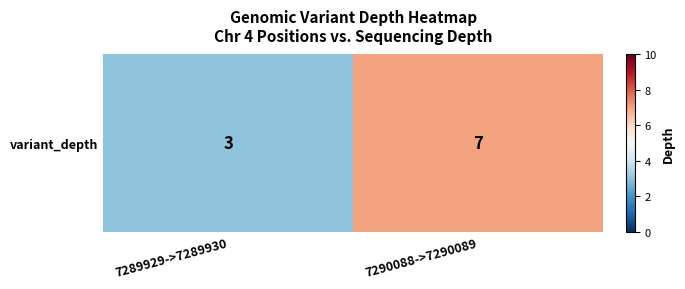

Count the values in the range 3 to 7.

2